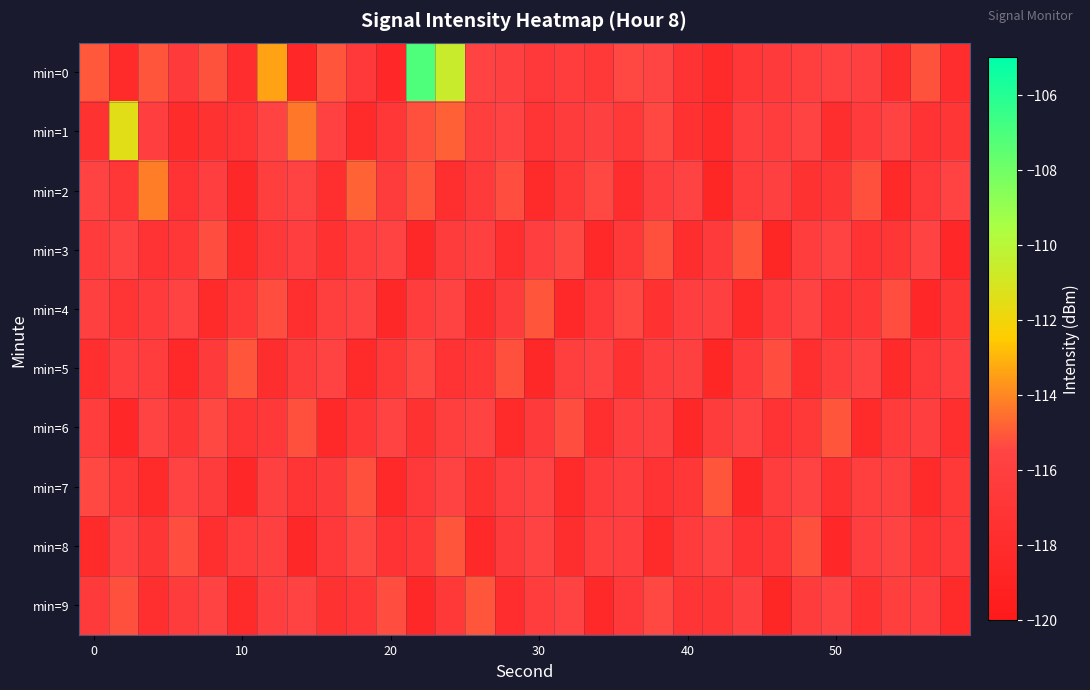

Reading left to right, what are all the values shown in this chart?

min=0: -115.0	-118.1	-115.1	-116.5	-115.2	-117.9	-113.4	-118.5	-115.1	-116.6	-118.6	-107.1	-110.6	-115.7	-115.8	-116.6	-116.2	-116.8	-115.4	-115.5	-117.3	-118.2	-116.8	-116.5	-116.0	-115.8	-115.8	-117.8	-115.1	-117.9
min=1: -117.3	-111.5	-116.0	-118.1	-117.4	-117.1	-115.6	-114.3	-115.8	-118.2	-116.8	-115.2	-114.9	-116.1	-115.6	-117.1	-116.3	-115.8	-116.7	-115.4	-117.5	-118.1	-115.9	-116.2	-115.5	-117.8	-116.4	-115.7	-117.2	-116.9
min=2: -115.5	-116.8	-114.2	-117.3	-115.9	-118.4	-116.1	-115.6	-117.7	-114.8	-116.3	-115.1	-117.6	-116.5	-115.3	-118.2	-116.7	-115.4	-117.9	-116.0	-115.7	-118.6	-116.2	-115.8	-117.4	-116.9	-115.2	-118.3	-116.6	-115.5
min=3: -116.4	-115.7	-117.2	-116.8	-115.3	-118.1	-116.6	-115.9	-117.5	-116.1	-115.6	-118.4	-116.3	-115.8	-117.7	-116.0	-115.4	-118.3	-116.7	-115.2	-117.8	-116.5	-115.1	-118.6	-116.2	-115.5	-117.3	-116.9	-115.7	-118.5
min=4: -115.8	-117.1	-116.4	-115.6	-118.2	-116.7	-115.3	-117.6	-116.1	-115.7	-118.4	-116.2	-115.5	-117.8	-116.3	-115.1	-118.3	-116.6	-115.4	-117.5	-116.0	-115.8	-118.1	-116.4	-115.7	-117.2	-116.8	-115.3	-118.5	-116.9
min=5: -117.6	-115.9	-116.2	-118.3	-116.5	-115.1	-117.8	-116.3	-115.6	-118.2	-116.7	-115.4	-117.3	-116.8	-115.2	-118.4	-116.1	-115.7	-117.5	-116.0	-115.8	-118.6	-116.4	-115.3	-117.7	-116.2	-115.5	-118.1	-116.6	-115.9
min=6: -116.2	-118.5	-115.7	-116.9	-115.4	-117.1	-116.6	-115.2	-118.3	-116.8	-115.5	-117.4	-116.1	-115.7	-118.2	-116.5	-115.3	-117.7	-116.0	-115.8	-118.4	-116.3	-115.6	-117.2	-116.7	-115.1	-118.1	-116.4	-115.9	-117.6
min=7: -115.4	-116.7	-118.2	-115.6	-116.3	-118.5	-115.8	-117.1	-116.5	-115.2	-118.3	-116.6	-115.5	-117.4	-116.0	-115.7	-118.1	-116.4	-115.9	-117.3	-116.8	-115.1	-118.4	-116.2	-115.6	-117.5	-116.1	-115.8	-118.2	-116.7
min=8: -118.1	-115.7	-116.9	-115.3	-117.6	-116.2	-115.8	-118.4	-116.6	-115.4	-117.2	-116.7	-115.1	-118.3	-116.5	-115.6	-117.8	-116.1	-115.9	-118.2	-116.4	-115.5	-117.3	-116.8	-115.2	-118.5	-116.0	-115.7	-117.1	-116.6
min=9: -116.5	-115.2	-117.7	-116.3	-115.7	-118.2	-116.0	-115.6	-117.4	-116.8	-115.3	-118.4	-116.7	-115.1	-117.9	-116.2	-115.5	-118.3	-116.6	-115.4	-117.1	-116.9	-115.8	-118.6	-116.3	-115.6	-117.5	-116.1	-115.9	-118.1